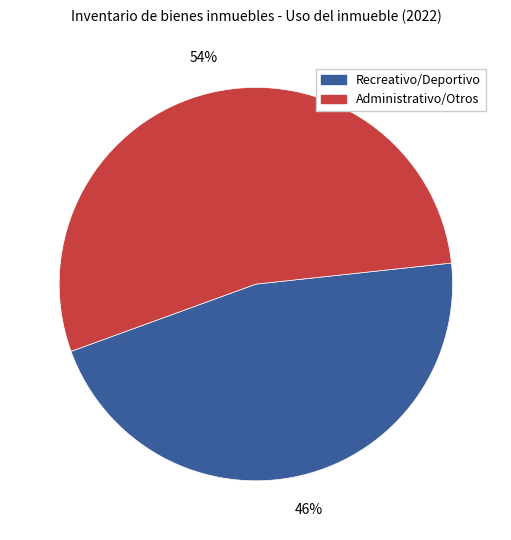

Does any single category account for the majority?

Yes